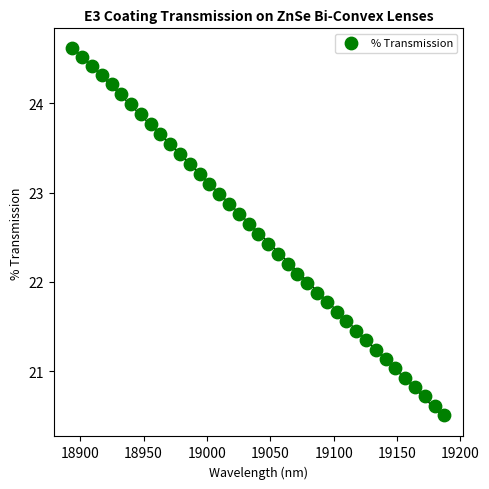

What is the range of Y values (max minus min)?

4.1